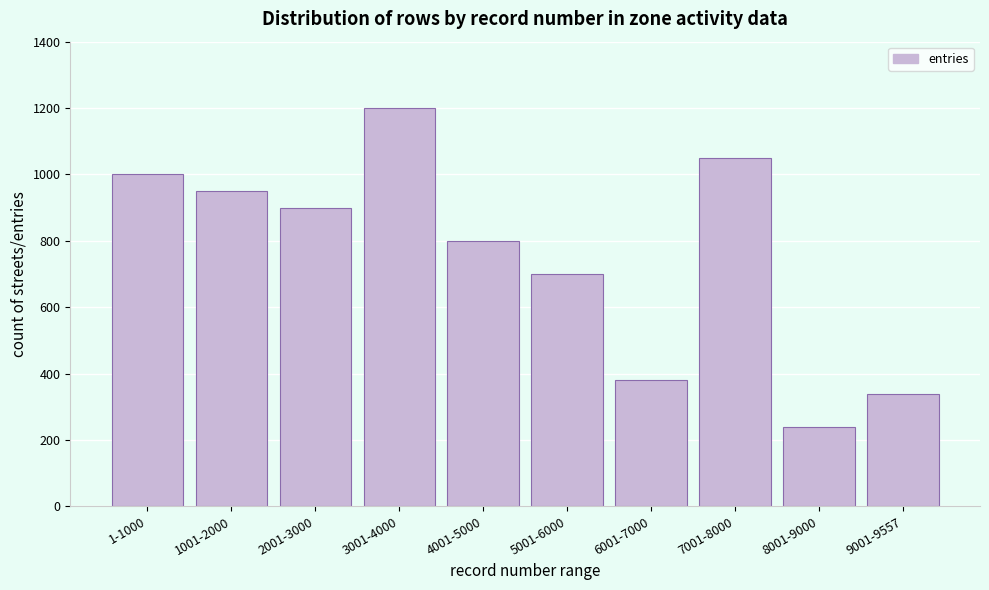

Reading left to right, list all the values displayed in this chart.

1000	950	900	1200	800	700	380	1050	240	337